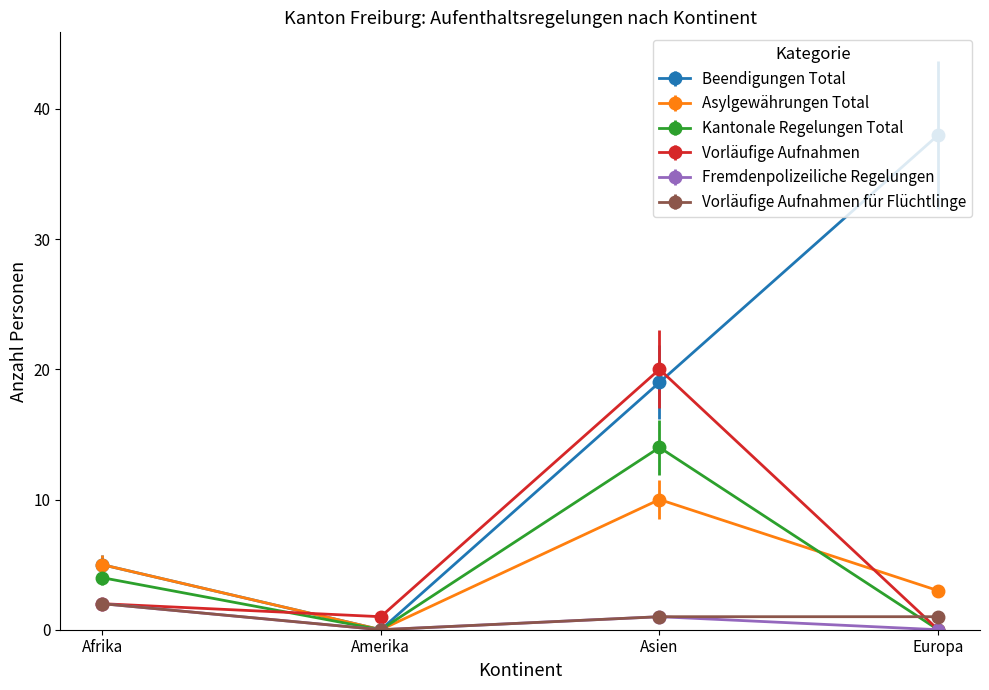

At which category does the chart reach its peak across all series?

Europa